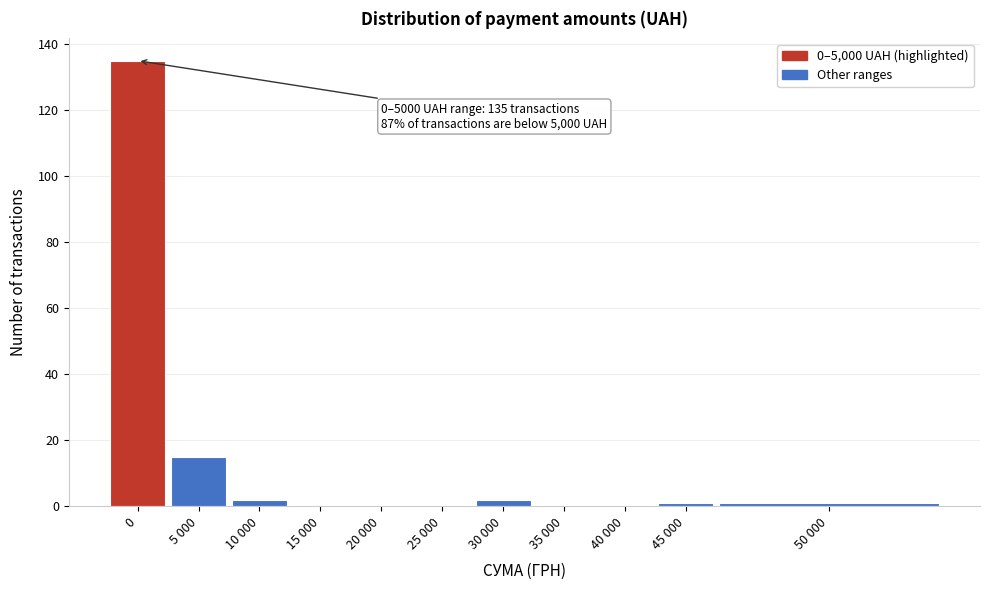

Reading left to right, extract all data points from this chart.

0=135	5 000=15	10 000=2	15 000=0	20 000=0	25 000=0	30 000=2	35 000=0	40 000=0	45 000=1	50 000=1